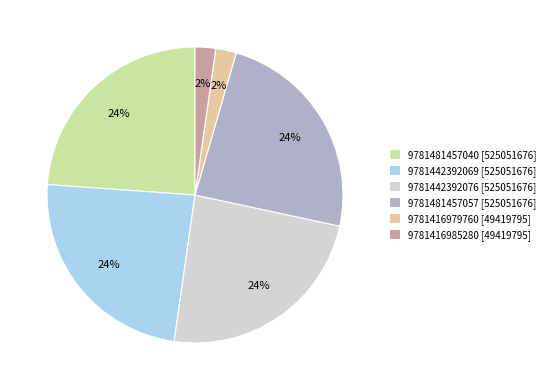

What percentage is the 9781416985280 slice, to the nearest percent?

2%